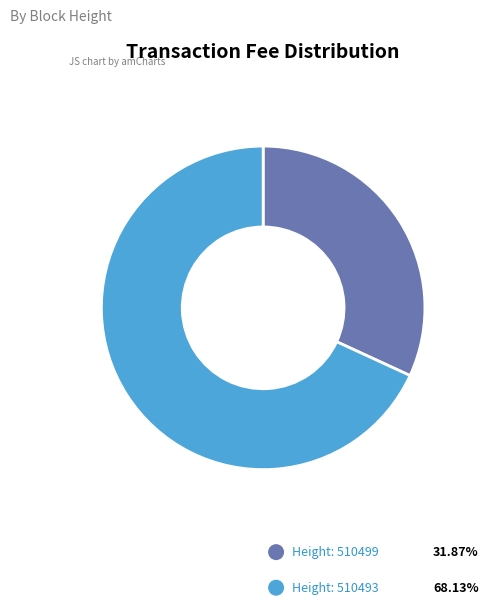

Does any single category account for the majority?

Yes